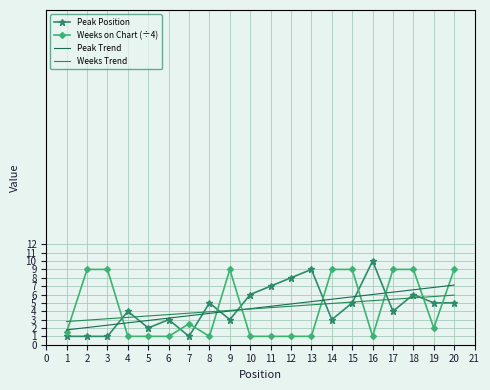

True or false: Peak Position has more than 2 interior local peaks.

True